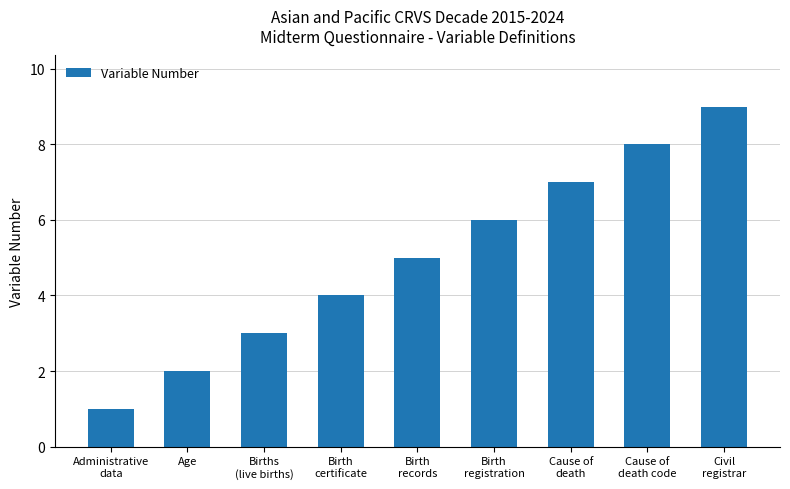

True or false: the data shows 1 at Administrative
data.

True